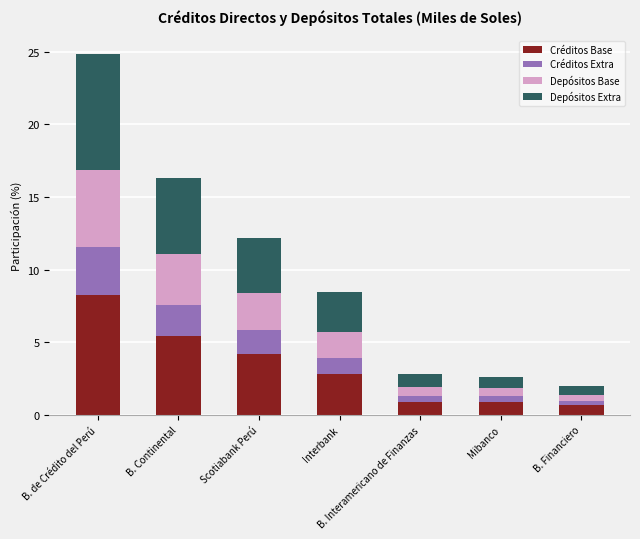

What is the maximum value for Créditos Base?

8.3